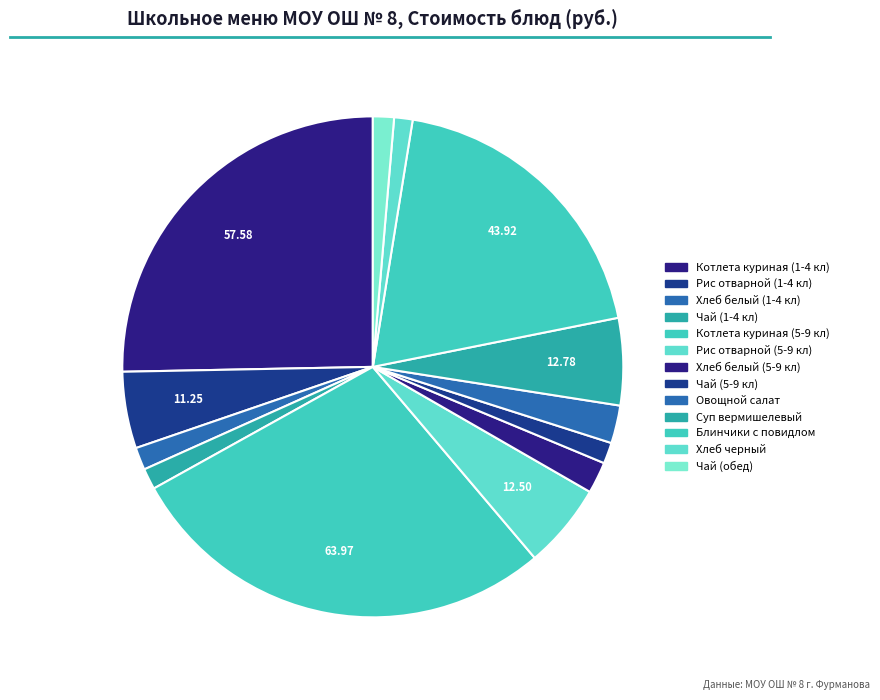

Which category has the biggest portion of the pie?

Котлета куриная (5-9 кл)